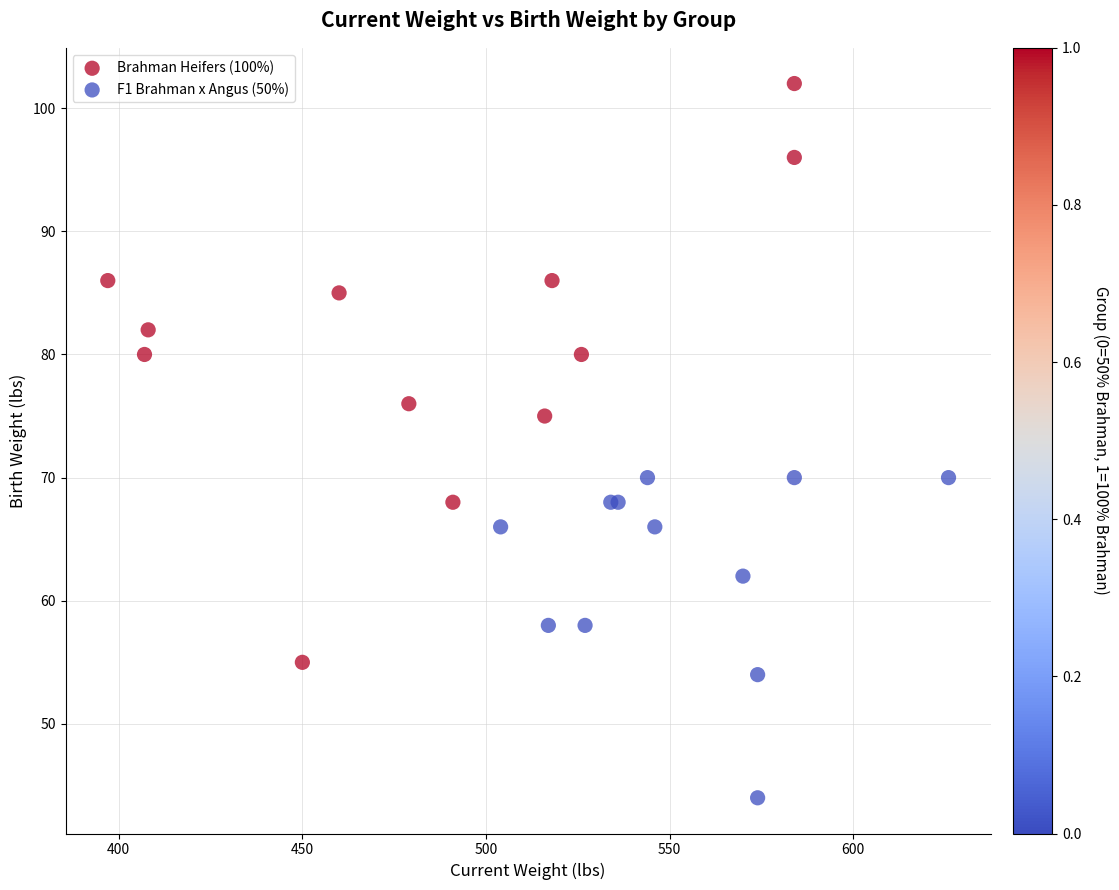

Which series reaches the minimum Y coordinate?

F1 Brahman x Angus (50%)